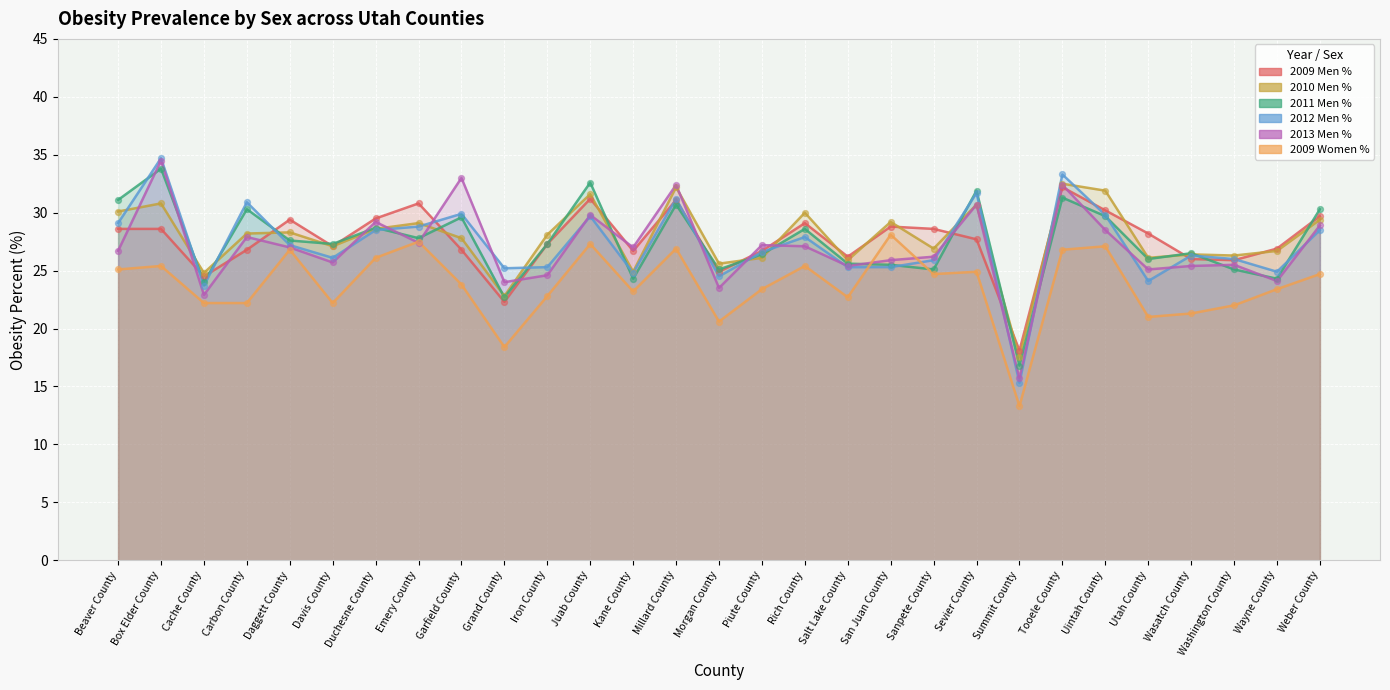

Is the value of 2013 Men % at Kane County greater than the value of 2009 Men % at Iron County?

No